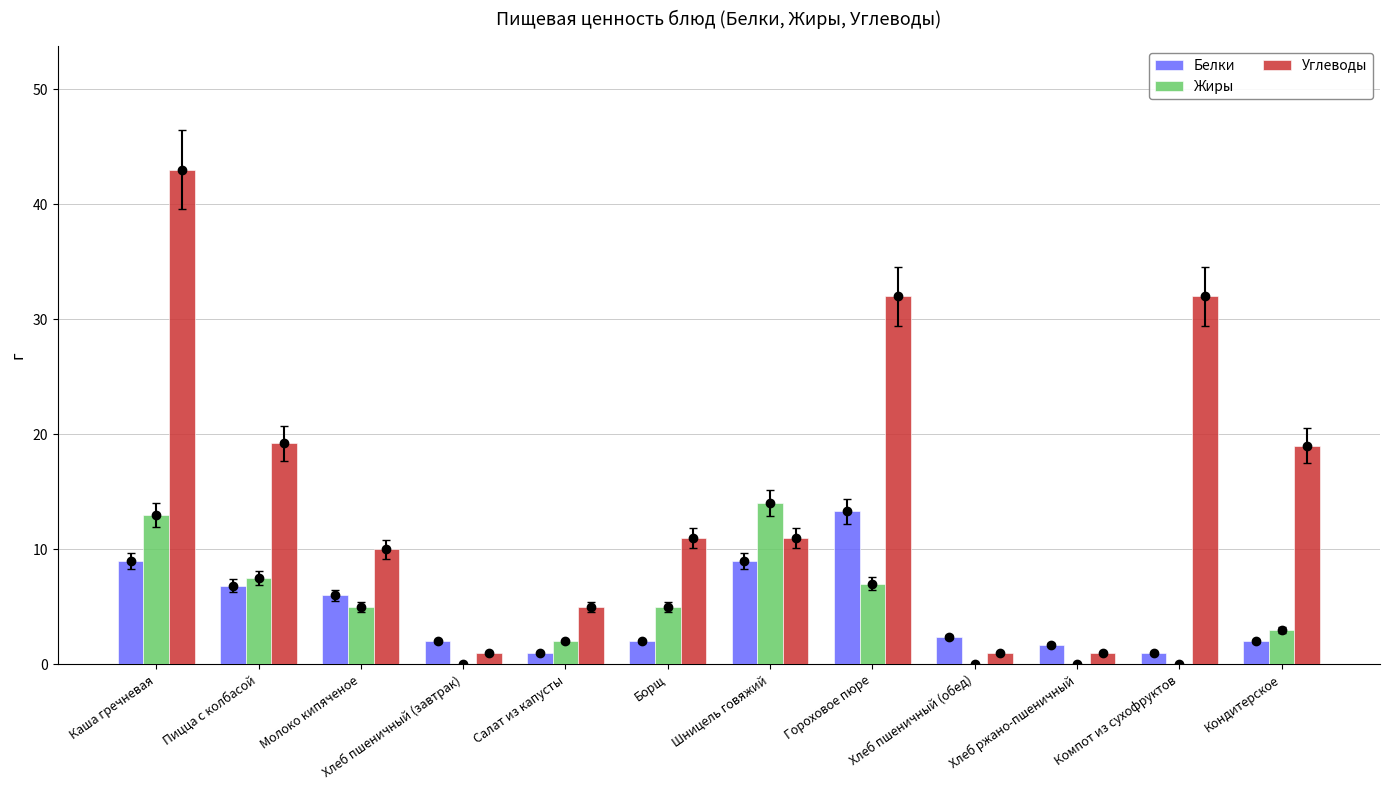

Which category has the highest value across all series?

Каша гречневая